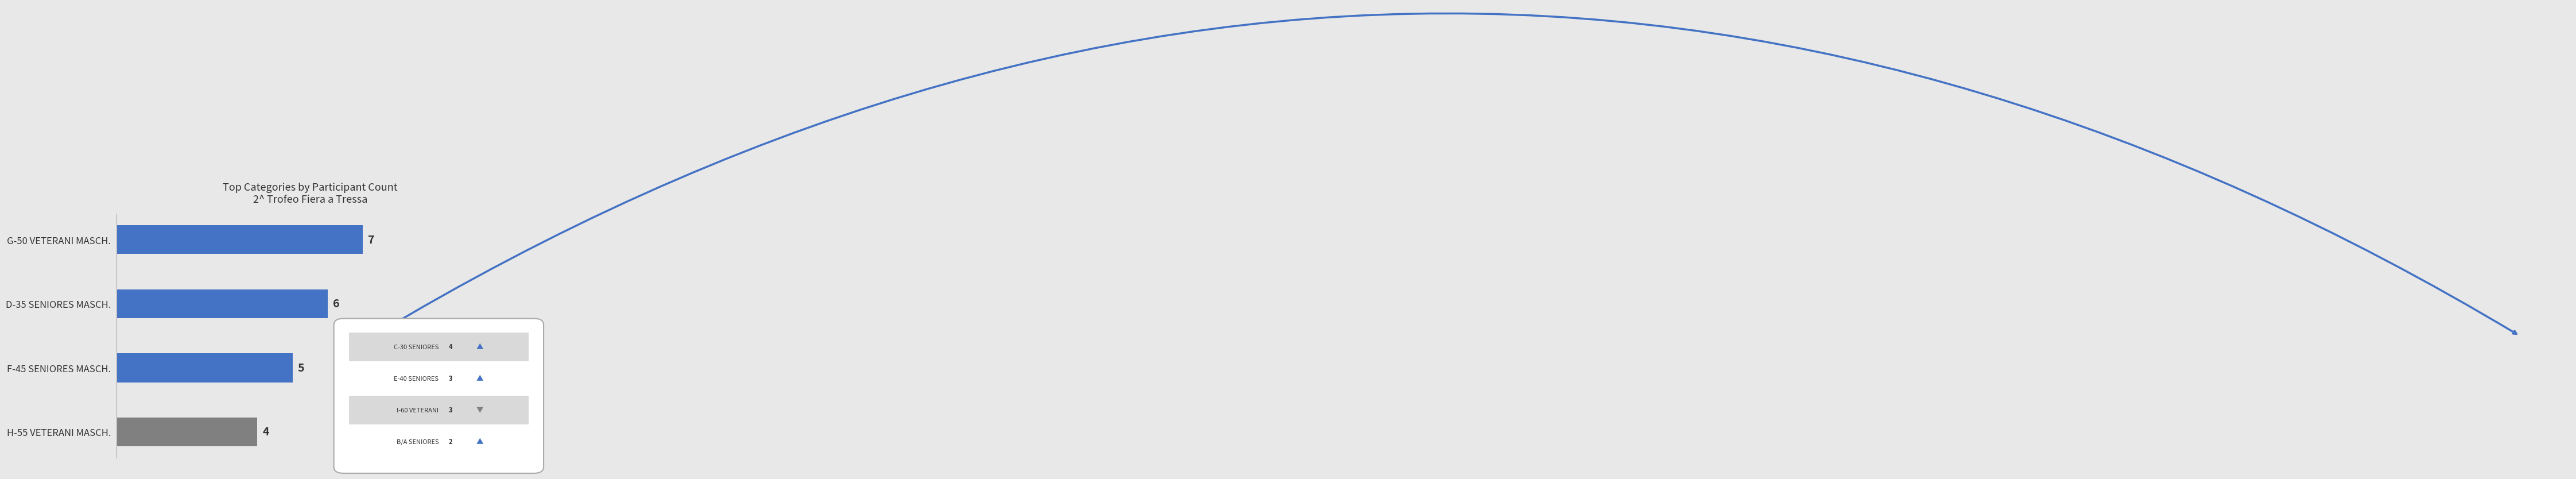

Does the chart contain stacked bars?

No